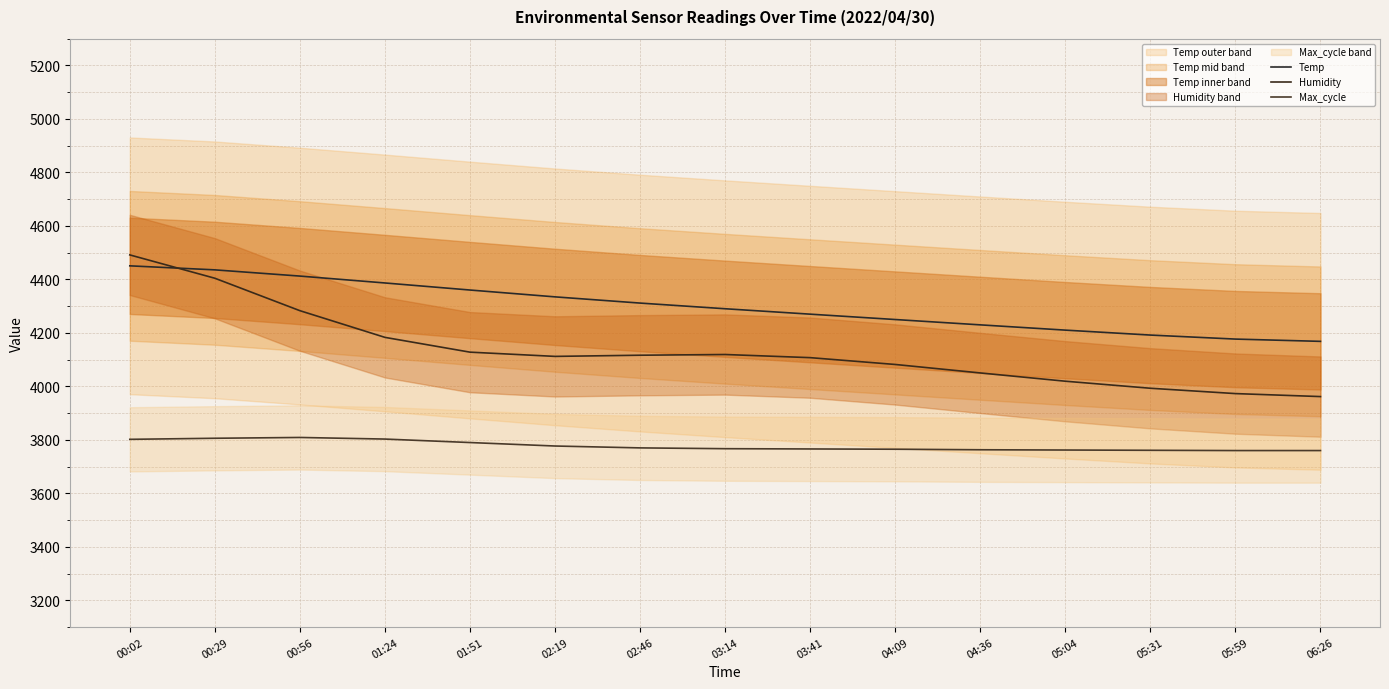

What is the total value across all series at 01:51?

12278.3